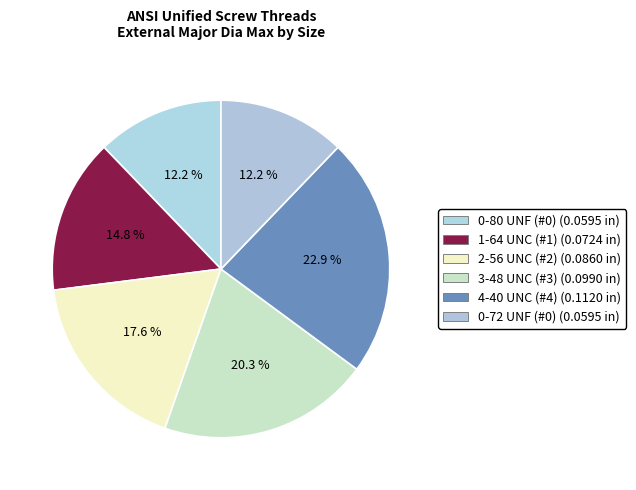

Does 1-64 UNC (#1) account for over 50% of the chart?

No